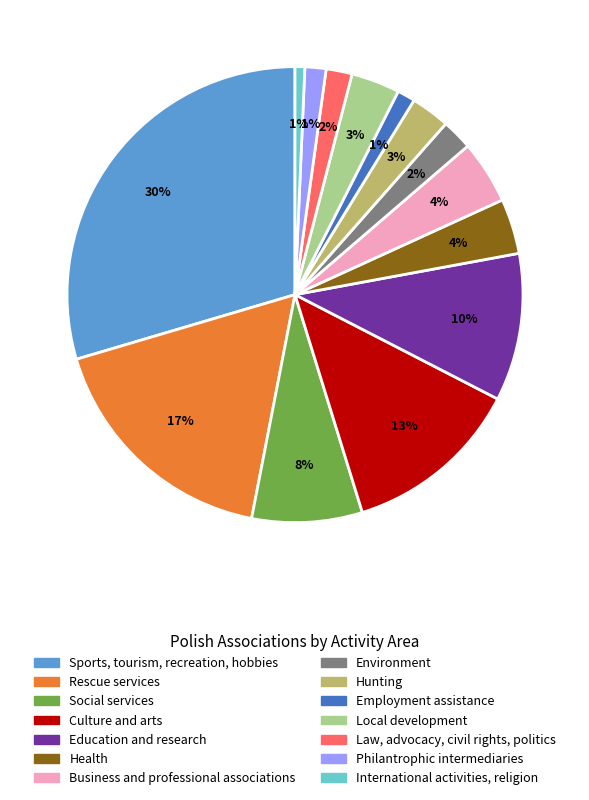

True or false: Philantrophic intermediaries accounts for 11% of the total.

False